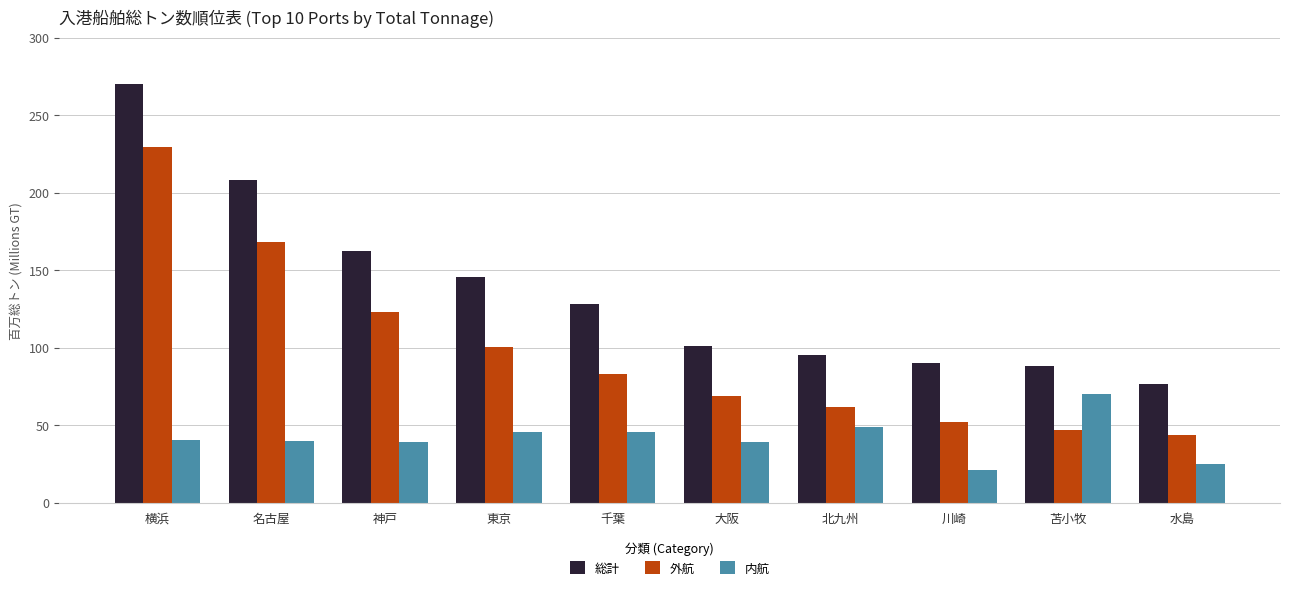

Which series has the widest spread of values?

総計